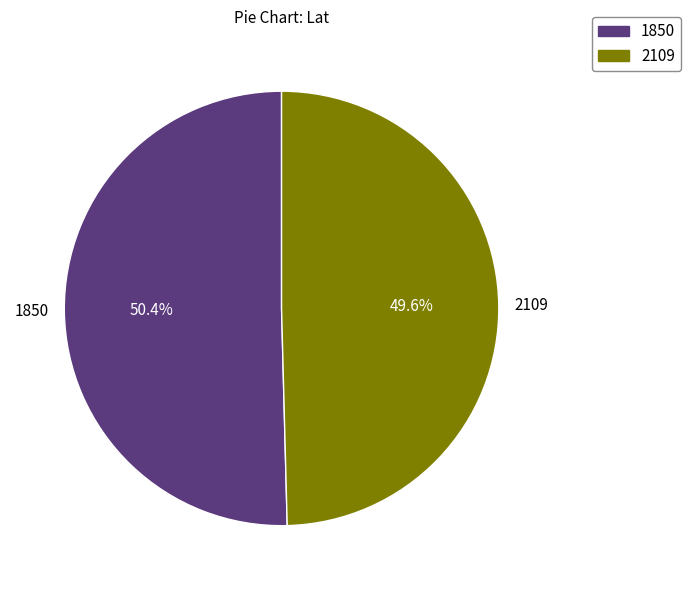

How many segments does this pie chart have?

2